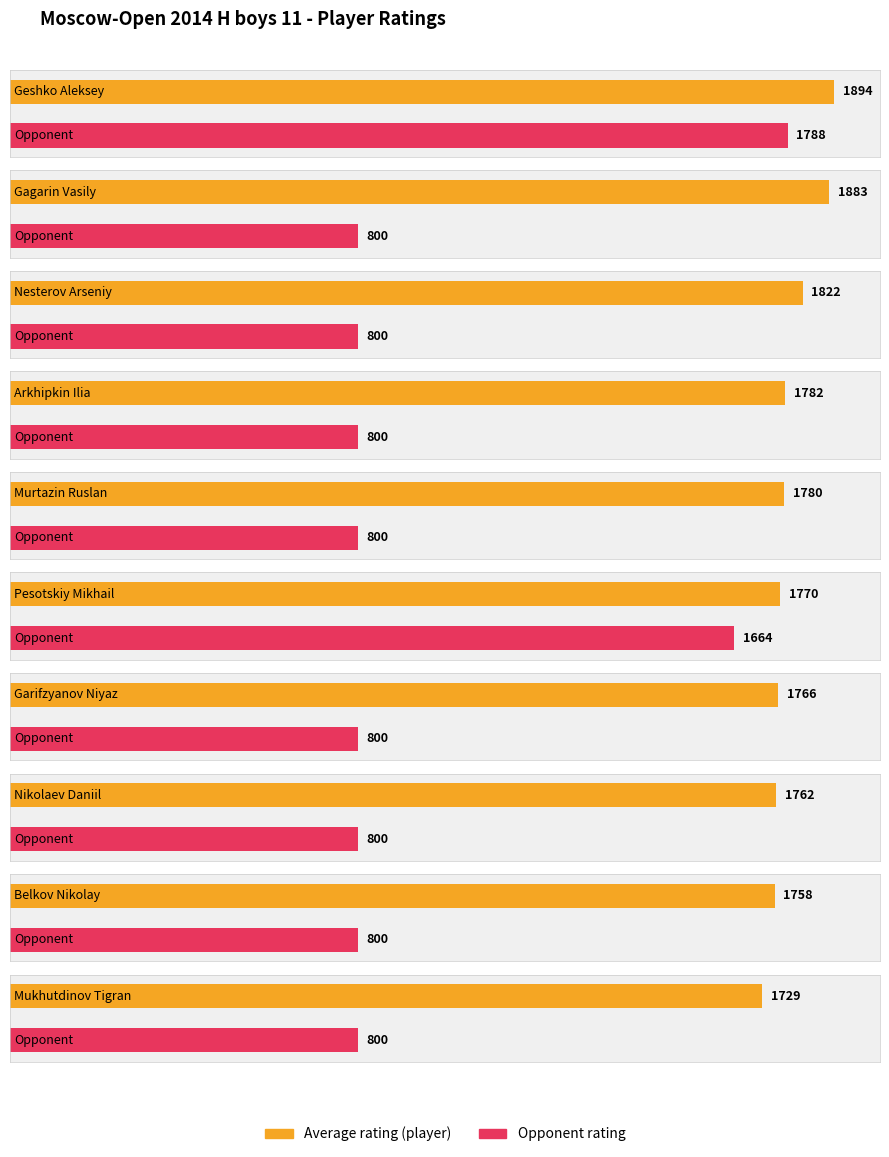

Reading left to right, list all the values displayed in this chart.

Average utilization: Geshko Aleksey=1894	Gagarin Vasily=1883	Nesterov Arseniy=1822	Arkhipkin Ilia=1782	Murtazin Ruslan=1780	Pesotskiy Mikhail=1770	Garifzyanov Niyaz=1766	Nikolaev Daniil=1762	Belkov Nikolay=1758	Mukhutdinov Tigran=1729
Maximum utilization: Geshko Aleksey=1788	Gagarin Vasily=800	Nesterov Arseniy=800	Arkhipkin Ilia=800	Murtazin Ruslan=800	Pesotskiy Mikhail=1664	Garifzyanov Niyaz=800	Nikolaev Daniil=800	Belkov Nikolay=800	Mukhutdinov Tigran=800